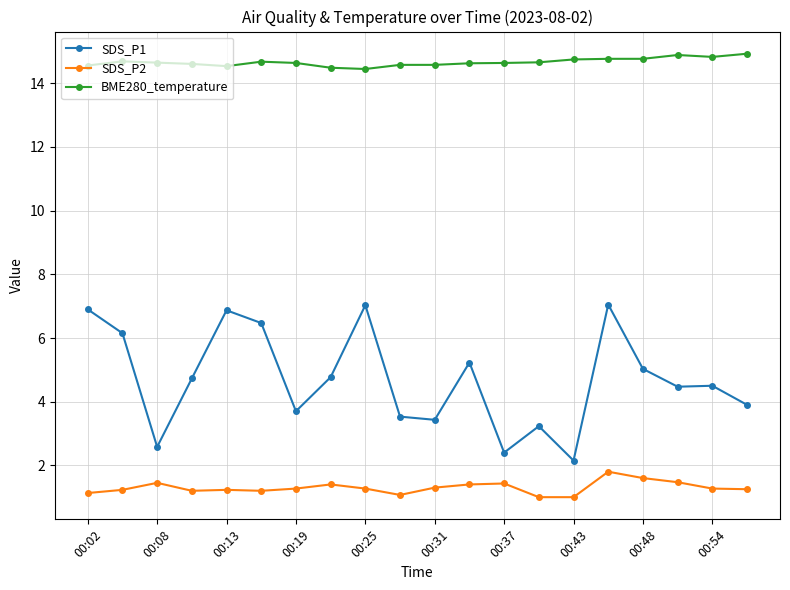

At how many categories does at least one series exceed 14?

20